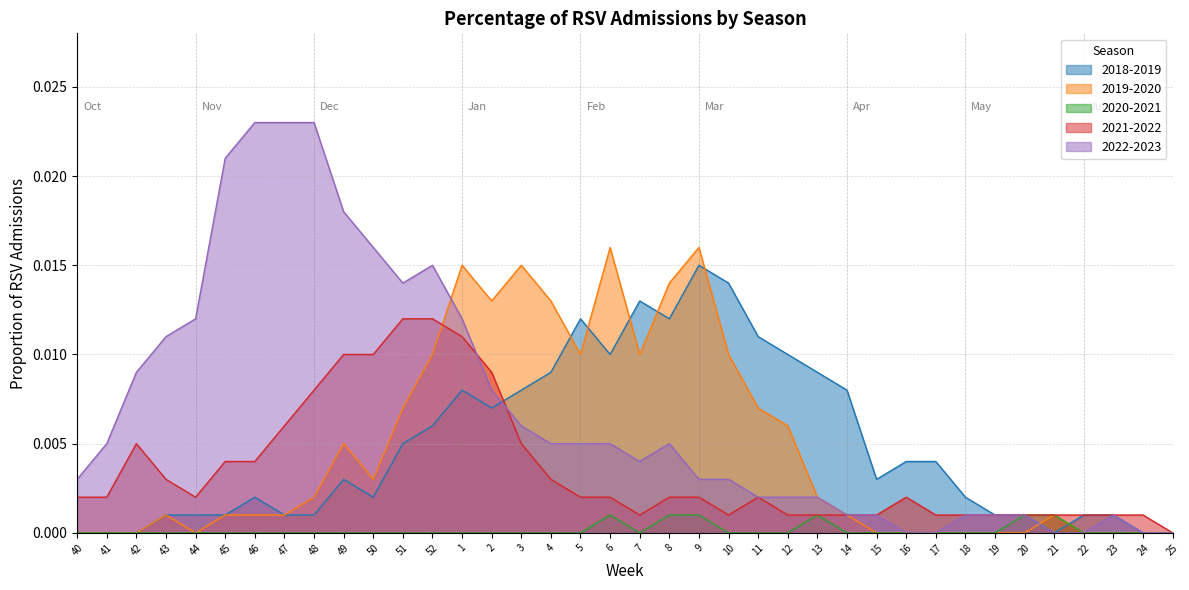

True or false: 2022-2023 and 2020-2021 intersect in this chart.

False